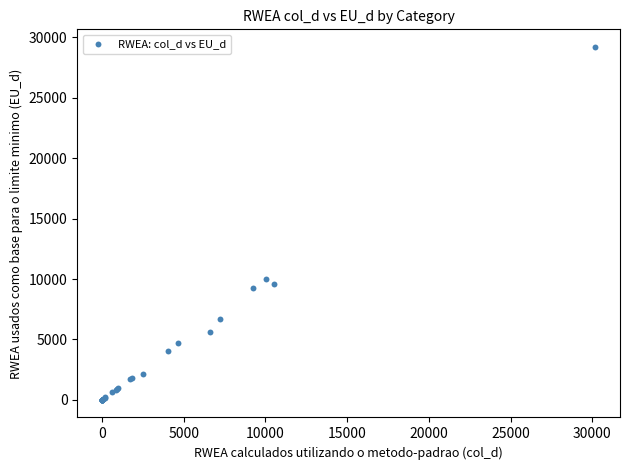

What Y value in the scatter plot is closest to 14603?

10009.3